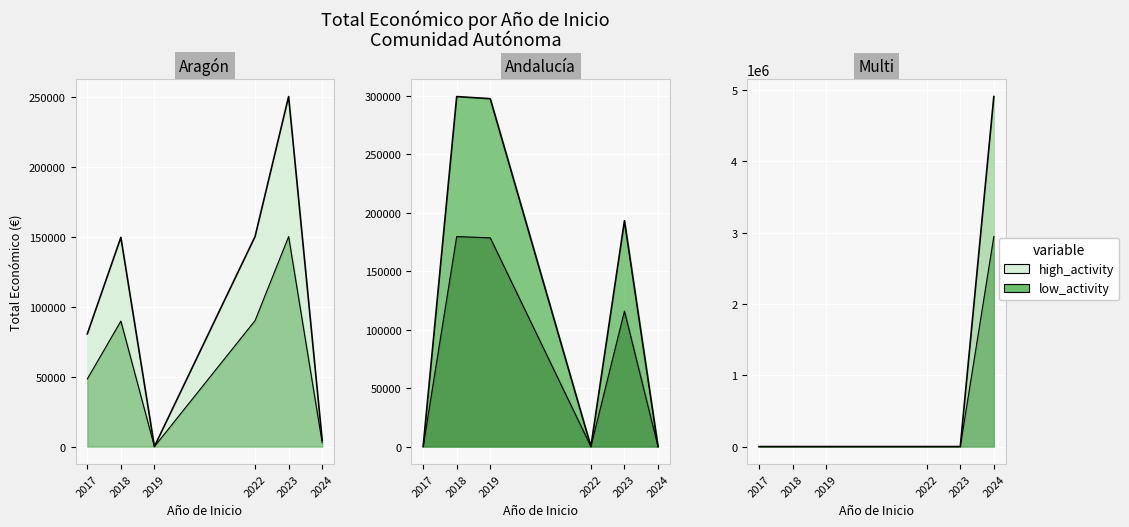

True or false: high_activity_line and low_activity_line intersect in this chart.

False